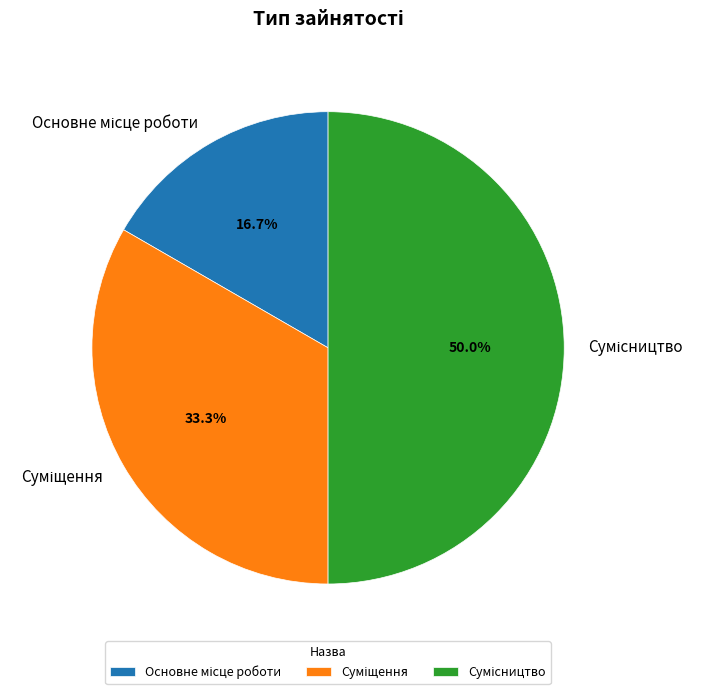

To the nearest percent, what is the average slice percentage?

33%